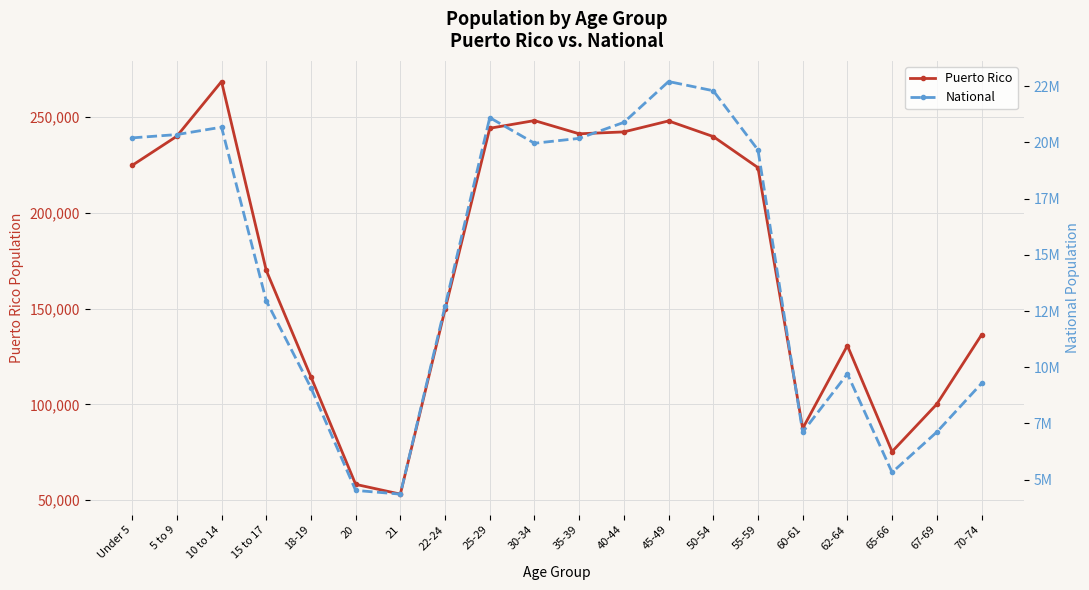

What is the difference between the Puerto Rico values at 35-39 and 10 to 14?

27301